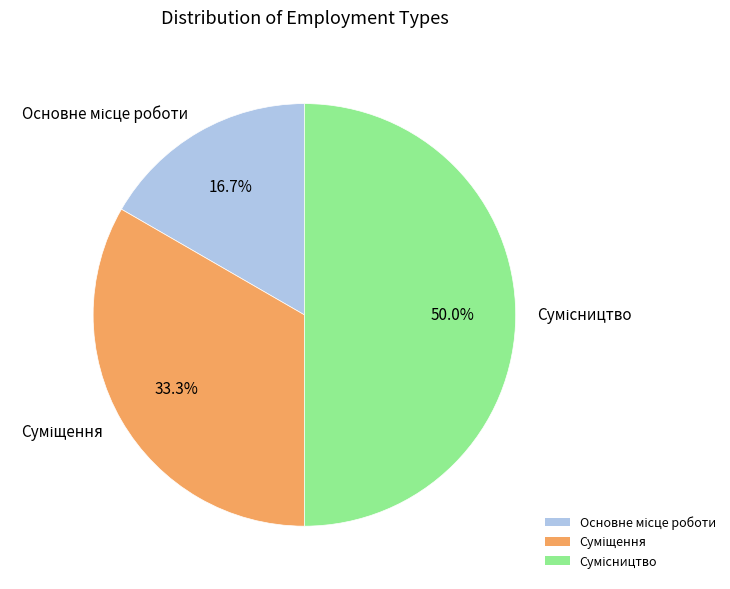

Approximately how many times larger is the value at Суміщення compared to Сумісництво?

0.7